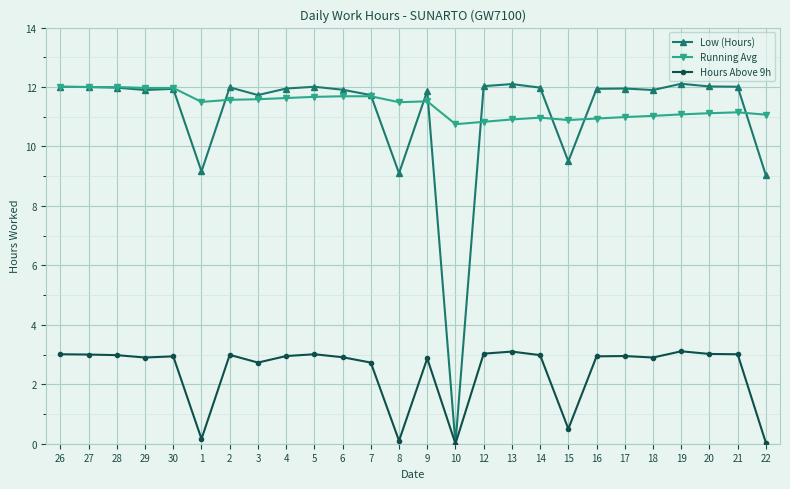

Which series has the largest range (max minus min)?

Low (Hours)